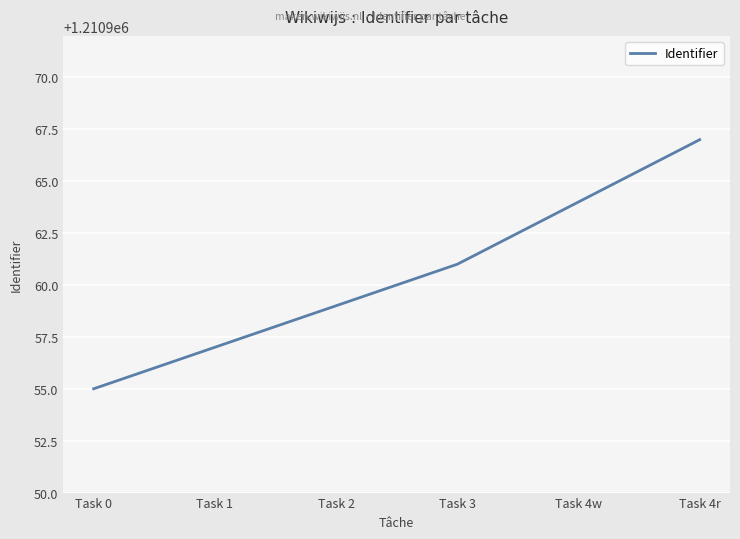

At which label is the value closest to 1210961?

Task 3